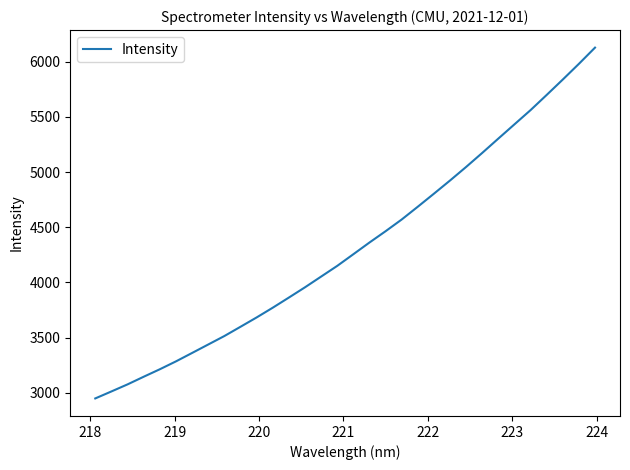

What is the smallest value displayed?

2949.7